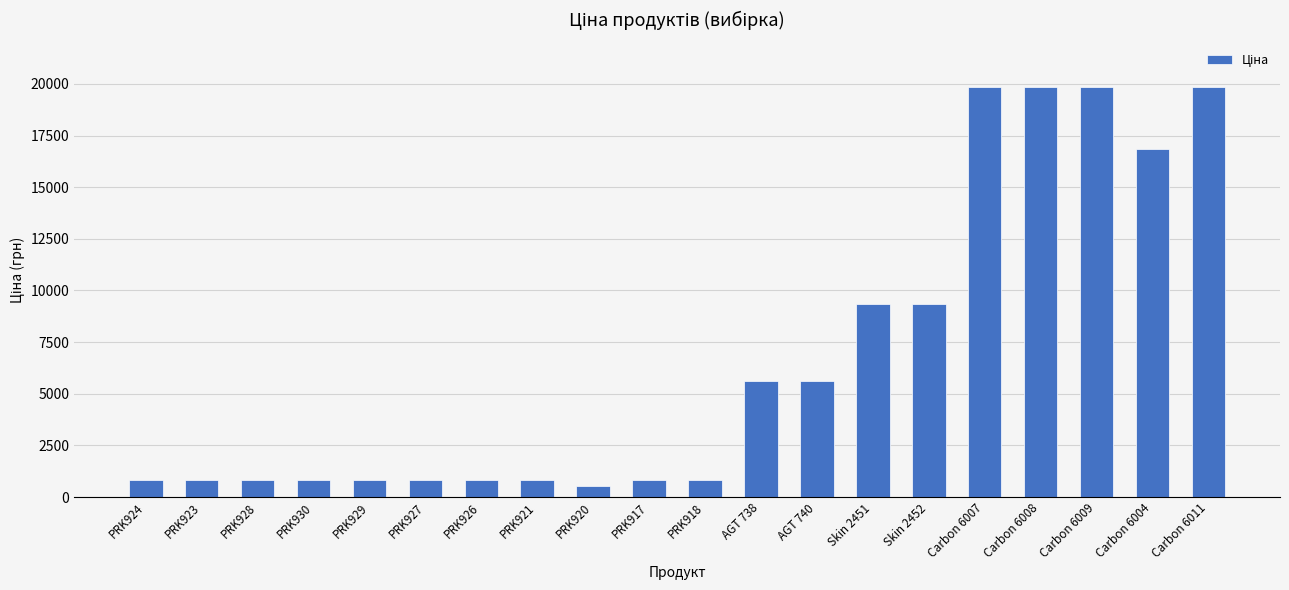

What is the difference between the values at PRK926 and Carbon 6007?

19018.0